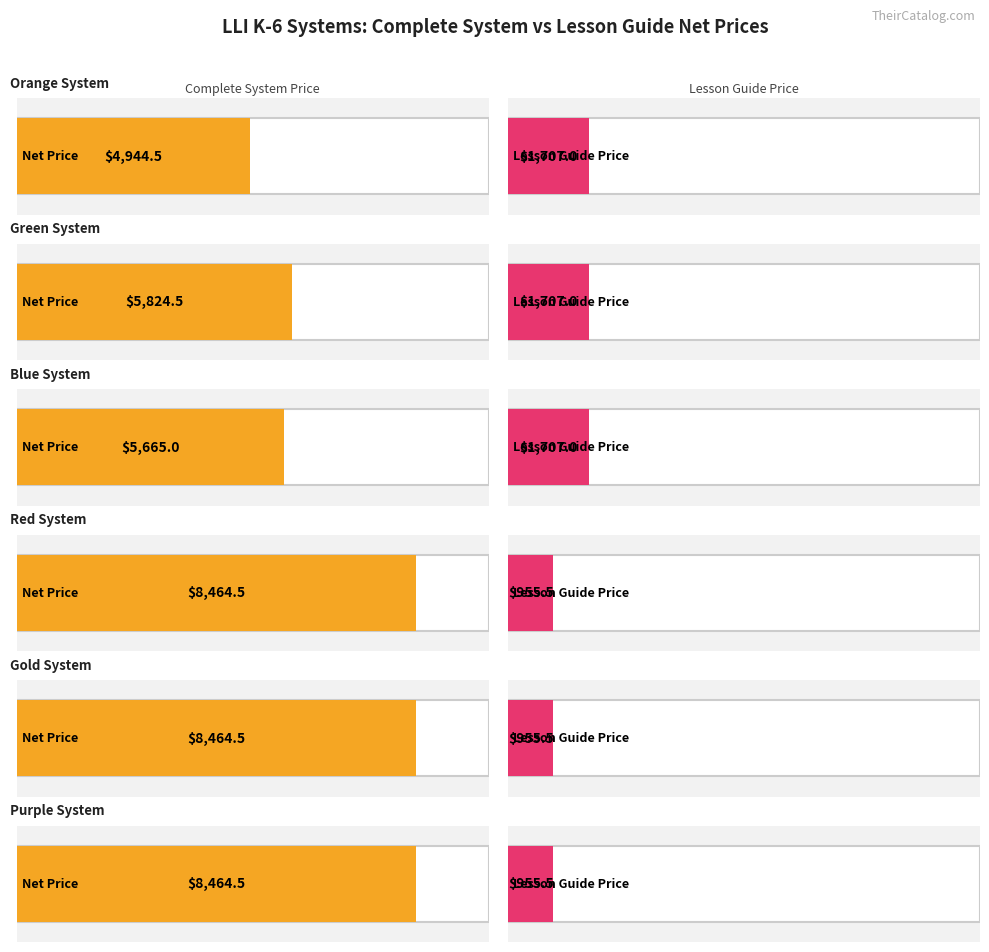

What is the label of the 5th bar from the left?

Gold System